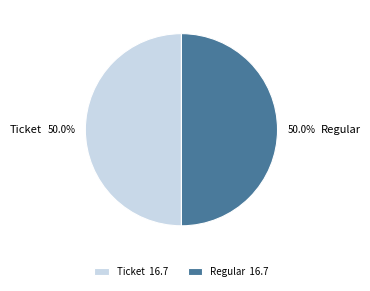

What portion of the pie excludes Ticket?

50.0%